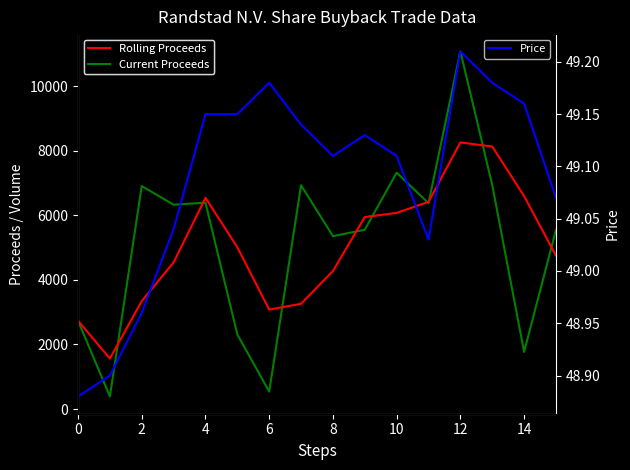

What is the difference between the maximum and minimum values in the Price series?

0.3